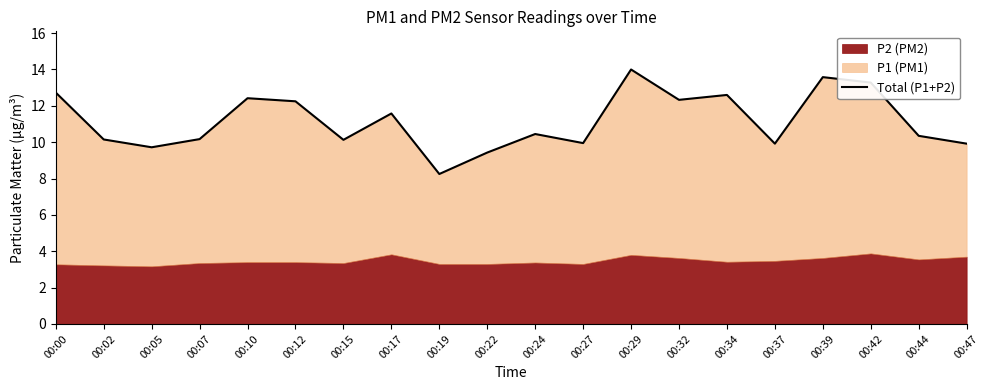

How many lines are shown in the chart?

1